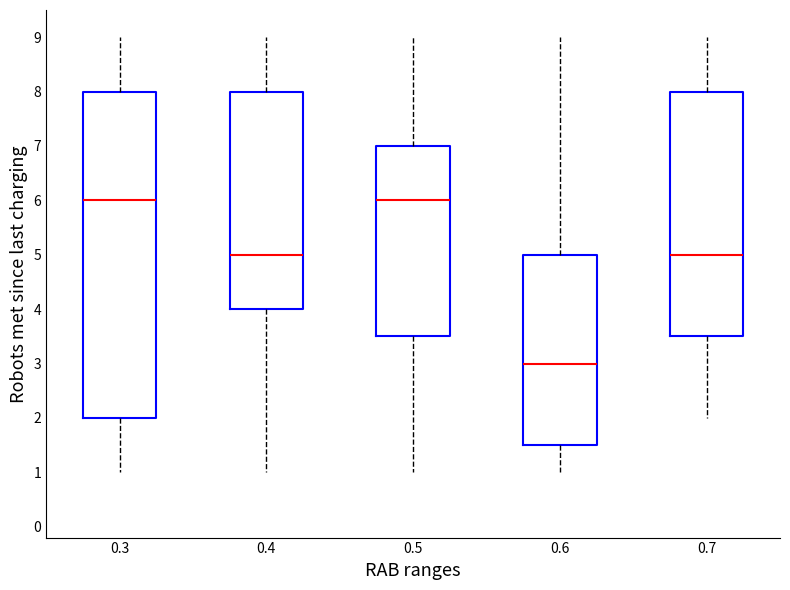

Comparing the boxes themselves (not the whiskers), which one is the tallest?

0.3